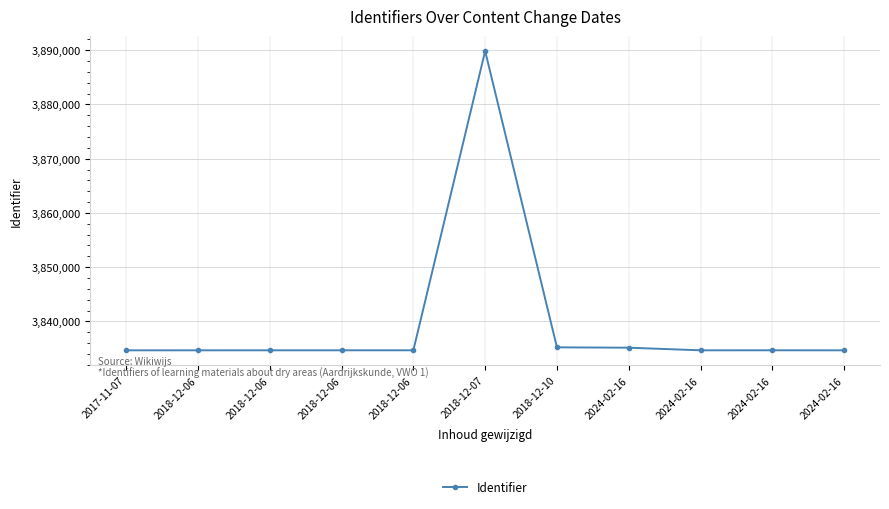

The chart shows a value of 5126152 at 2024-02-16. True or false?

False